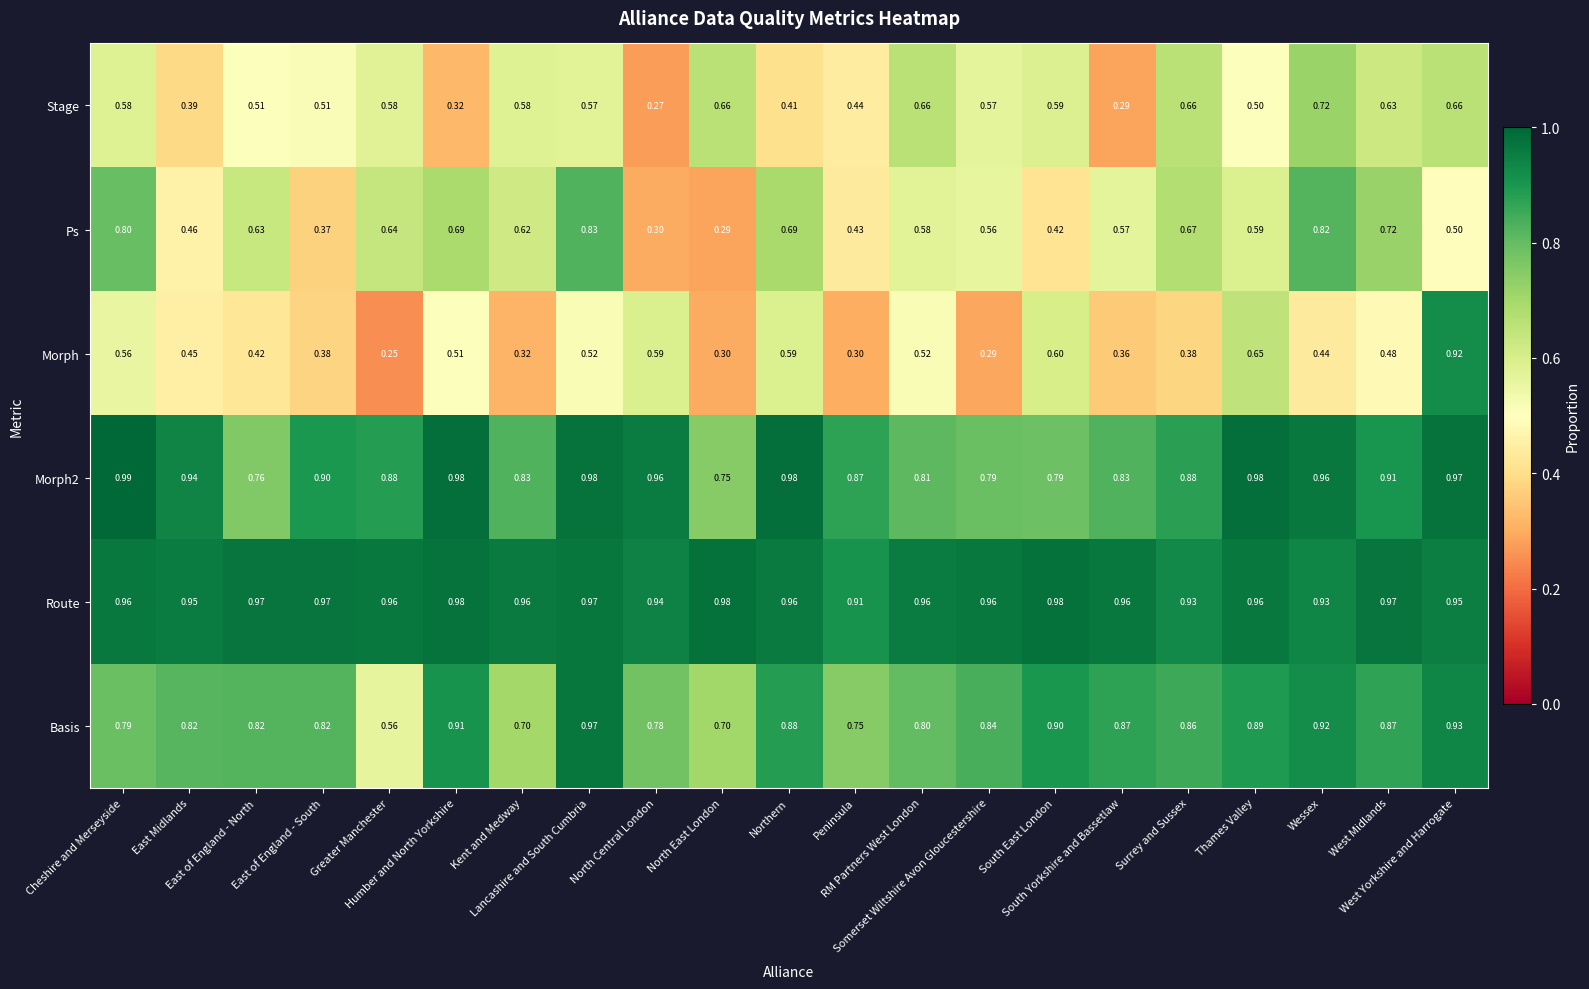

Which series has the largest range (max minus min)?

Morph